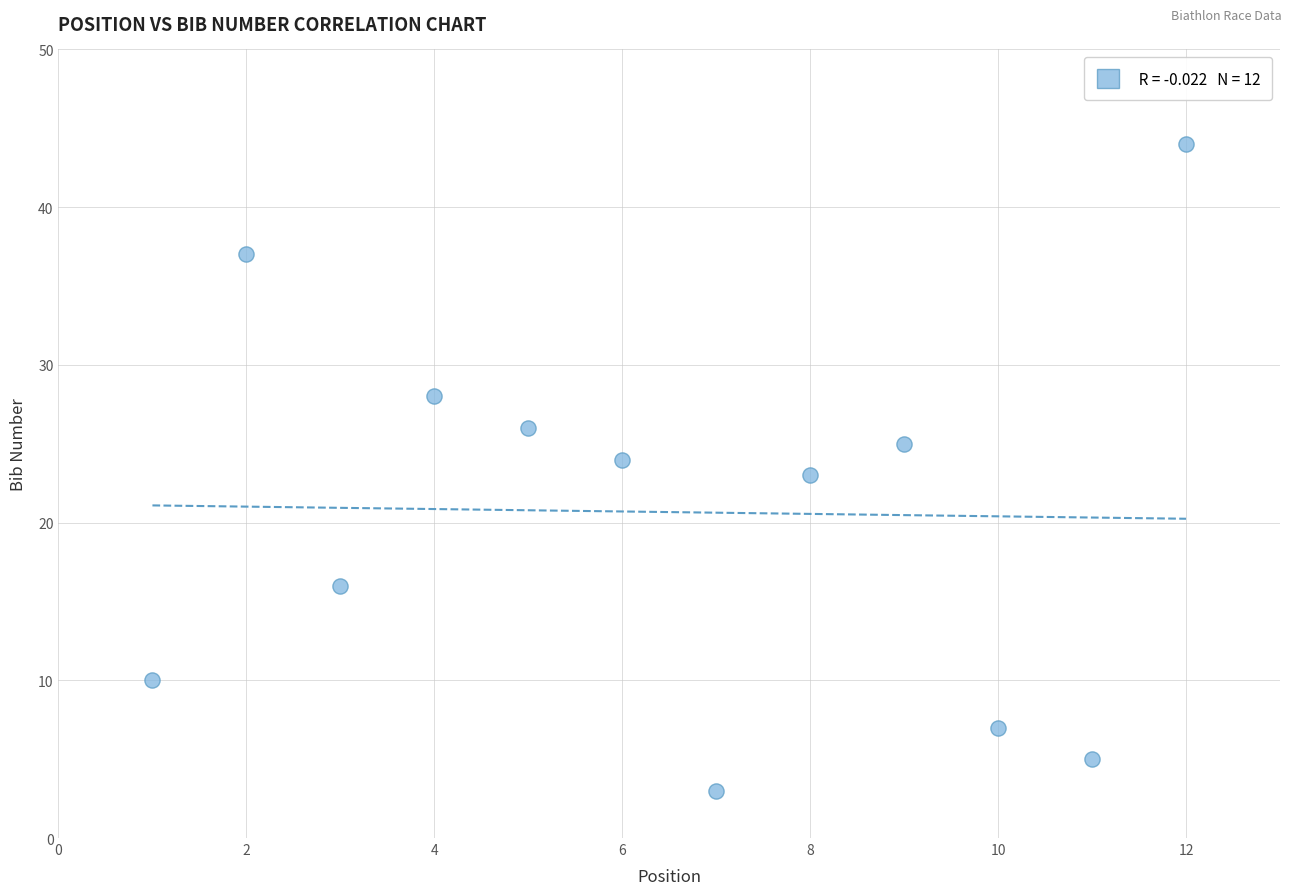

What is the average X value?

6